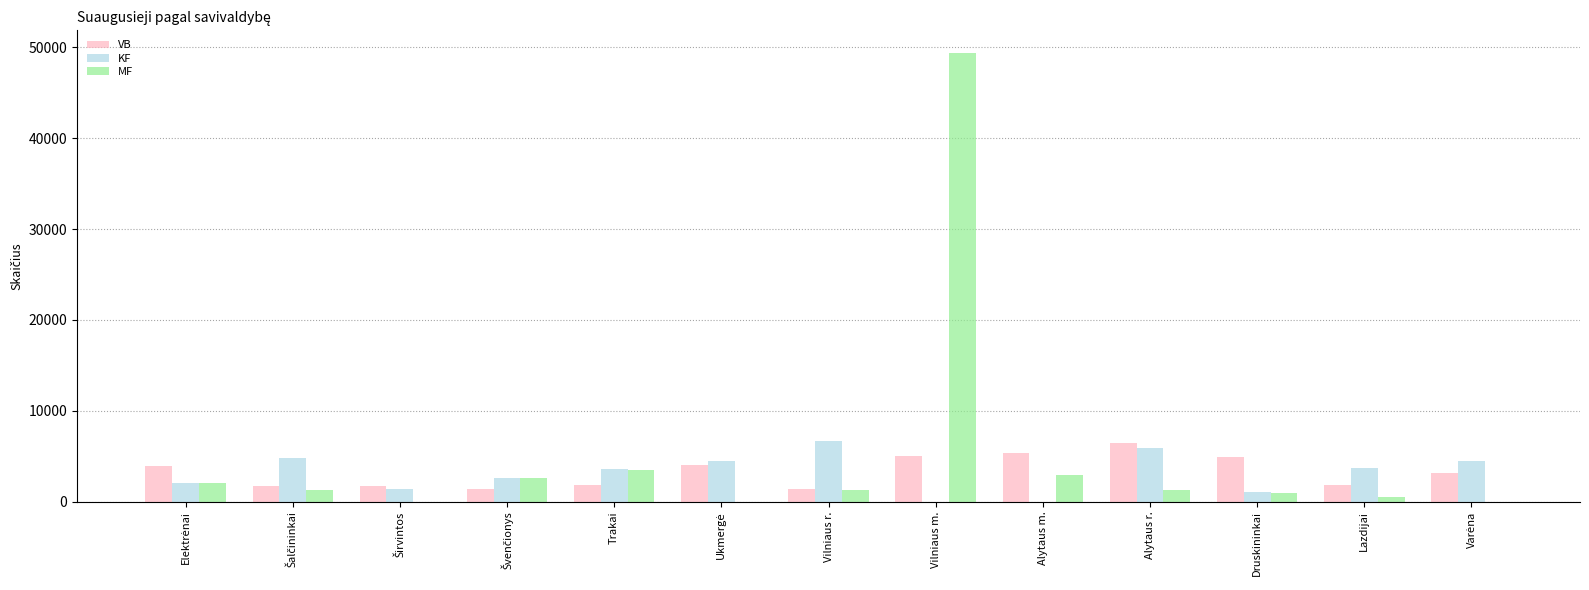

At which label does VB reach its peak?

Alytaus r.